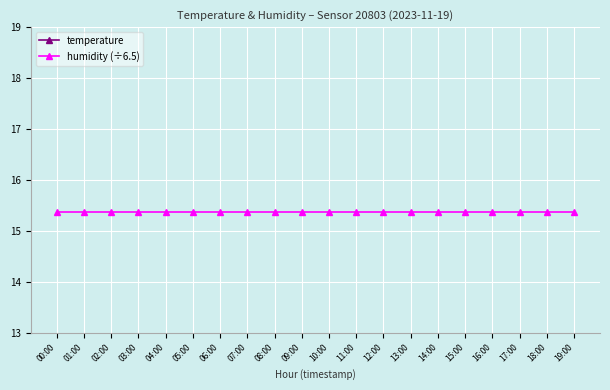

Which series has the largest total across all categories?

temperature